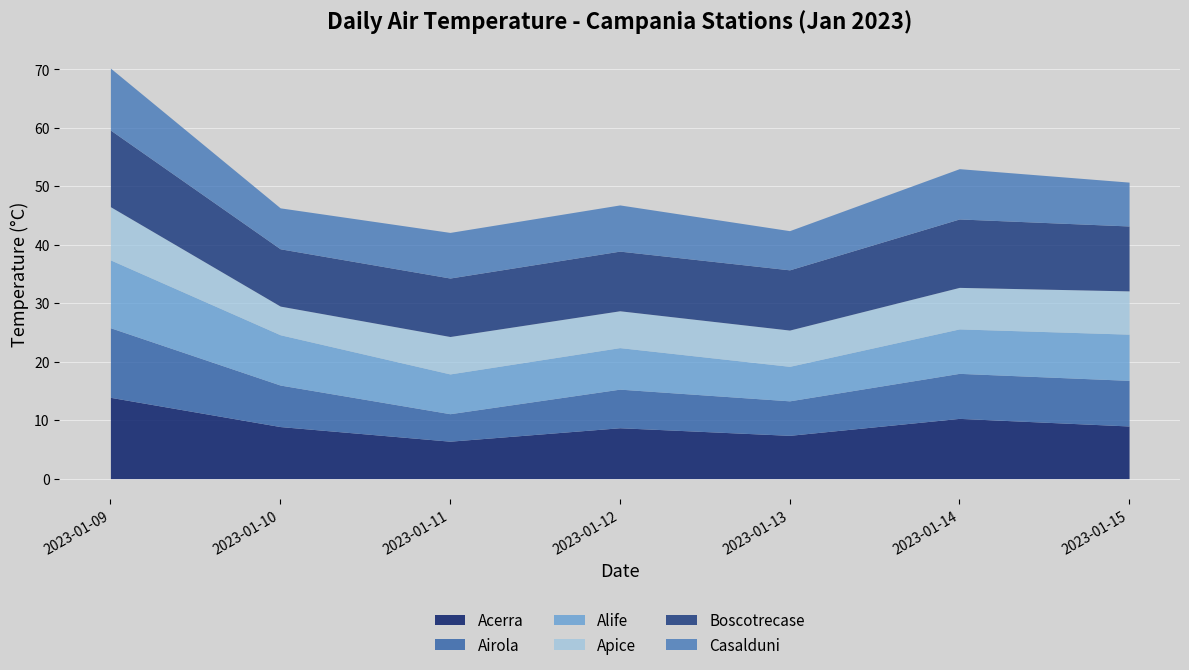

Which label corresponds to the smallest value in the chart?

2023-01-11